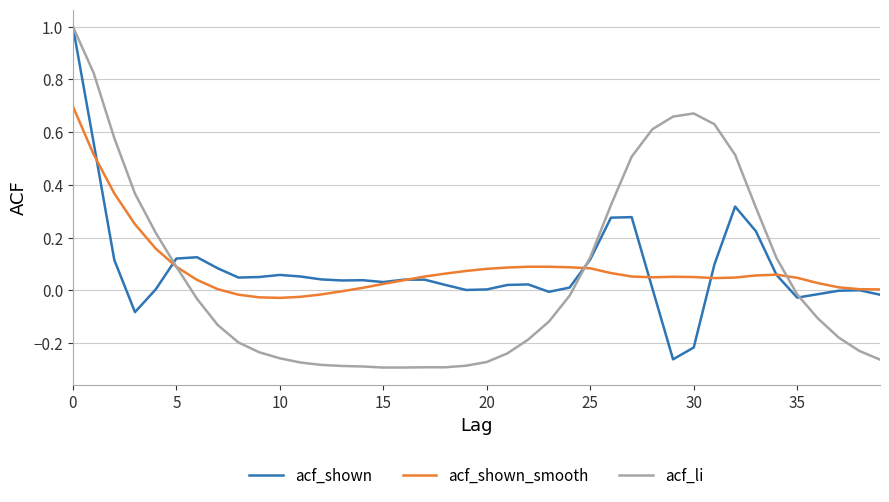

What is the highest value of the acf_shown series?

1.0